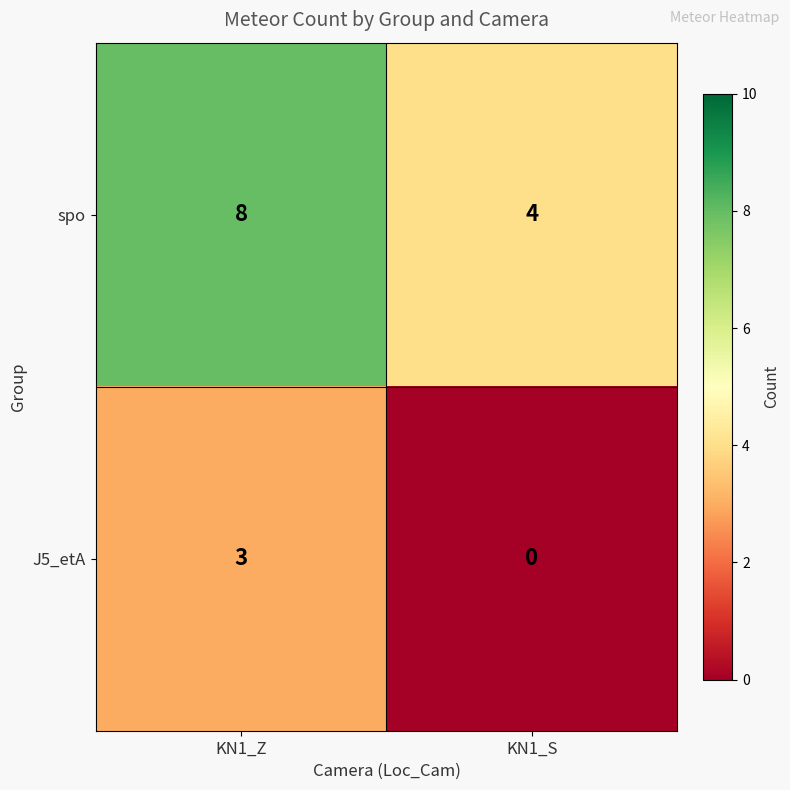

What is the sum of the spo values at KN1_S and KN1_Z?

12